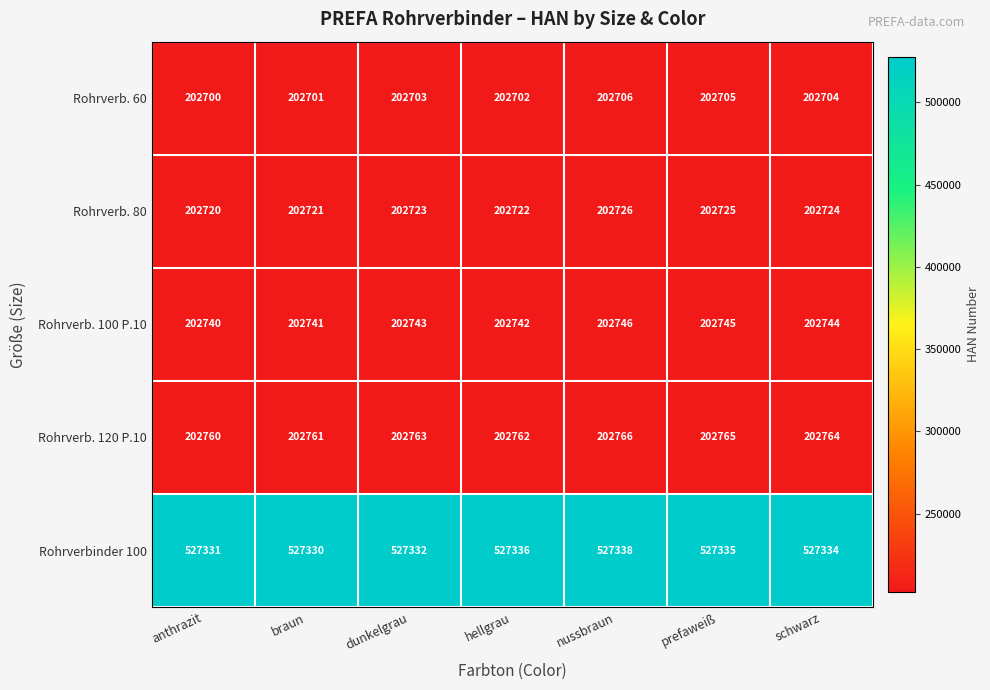

Is it true that Rohrverb. 80 equals 202726 at nussbraun?

True